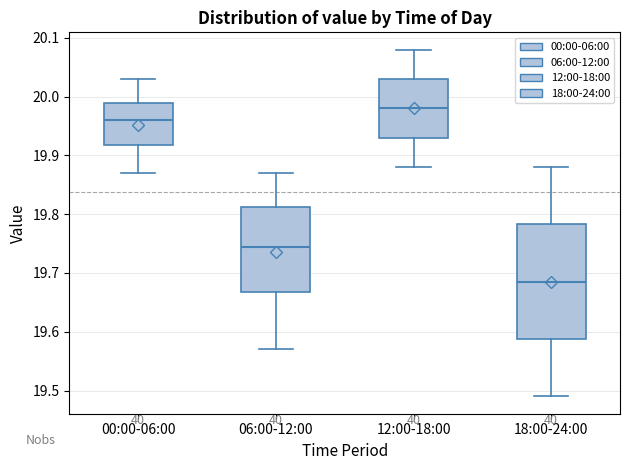

Comparing the boxes themselves (not the whiskers), which one is the tallest?

18:00-24:00